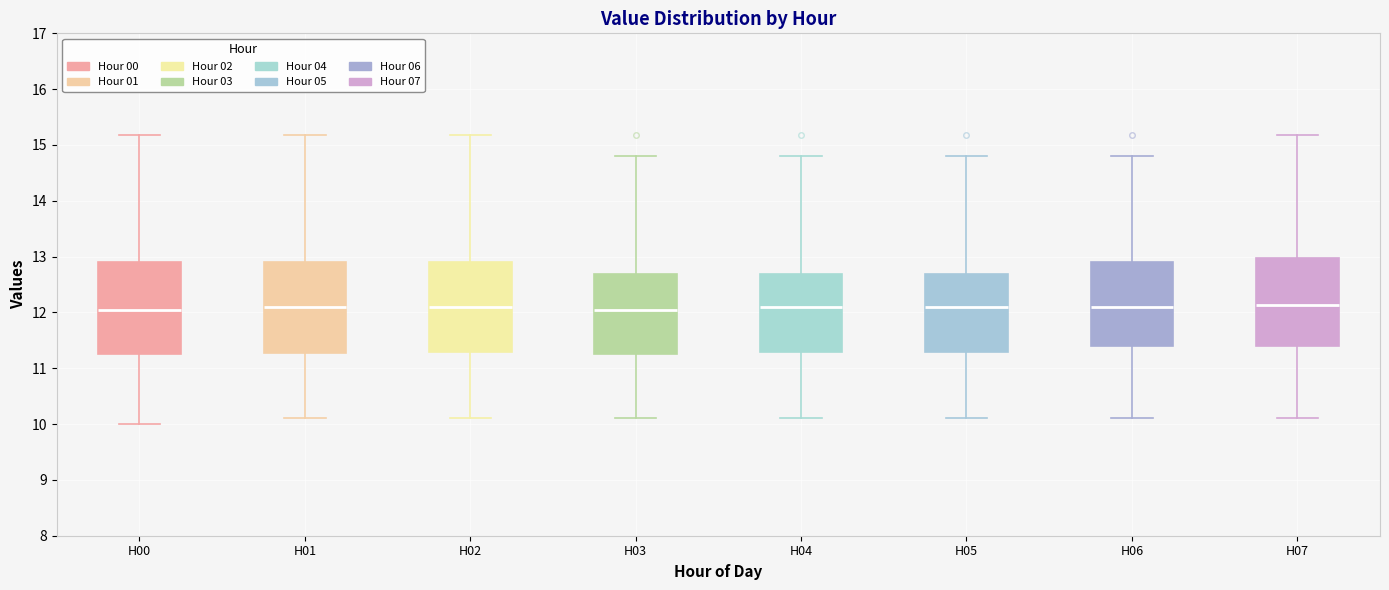

Reading left to right, read every box against the y-axis: the position of its median line, the range the box covers, and the ends of its whiskers. The values are not printed on the chart, so give them approximately, as read against the axis.

H00: median 12.1, box 11.3 to 12.9, whiskers 10.0 to 15.2
H01: median 12.1, box 11.3 to 12.9, whiskers 10.1 to 15.2
H02: median 12.1, box 11.3 to 12.9, whiskers 10.1 to 15.2
H03: median 12.1, box 11.3 to 12.7, whiskers 10.1 to 14.8
H04: median 12.1, box 11.3 to 12.7, whiskers 10.1 to 14.8
H05: median 12.1, box 11.3 to 12.7, whiskers 10.1 to 14.8
H06: median 12.1, box 11.4 to 12.9, whiskers 10.1 to 14.8
H07: median 12.1, box 11.4 to 13.0, whiskers 10.1 to 15.2